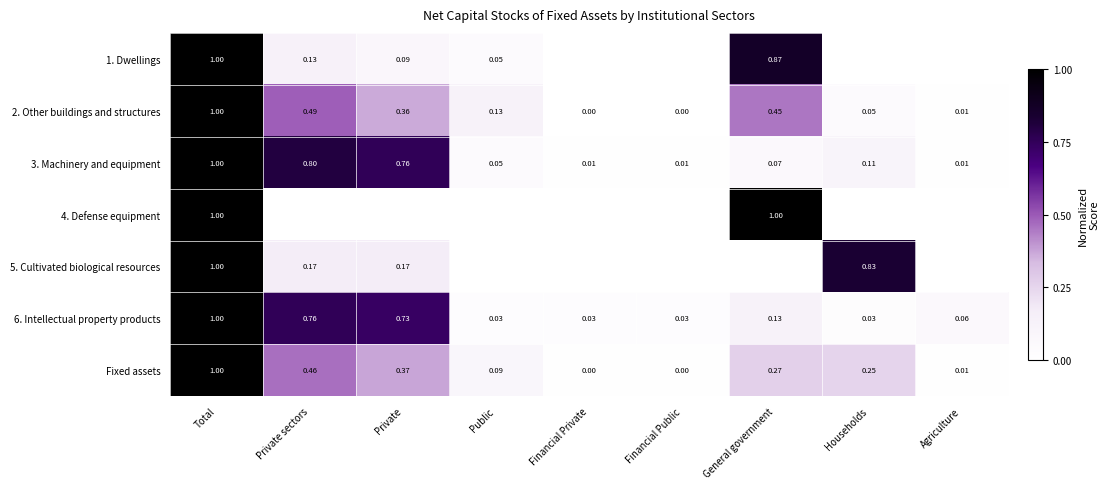

At which label does 2. Other buildings and structures reach its peak?

Total